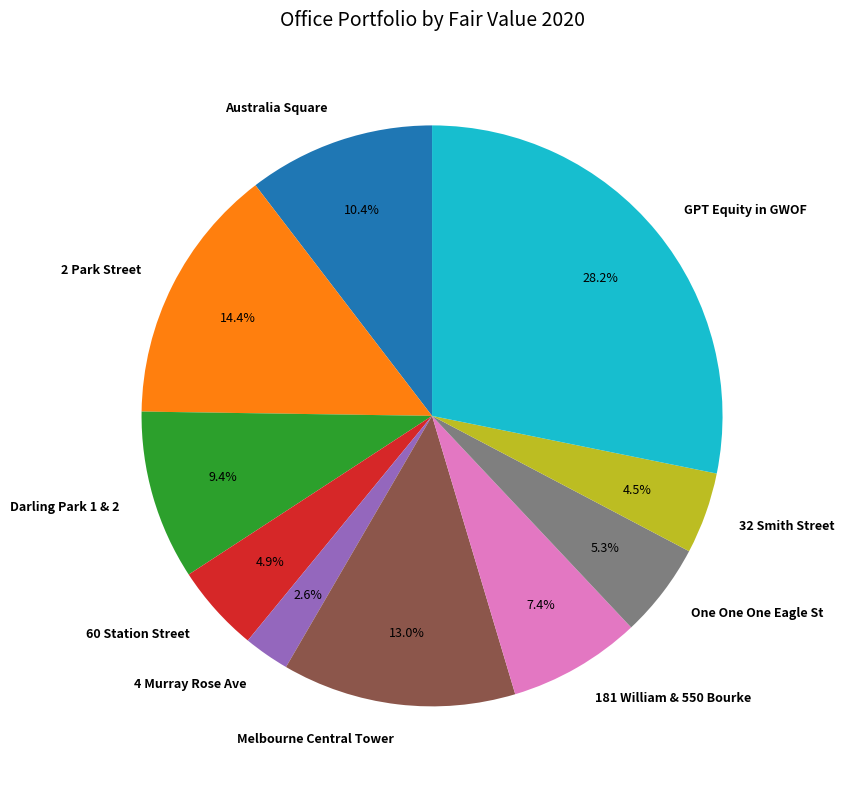

Is there a majority slice in this chart?

No